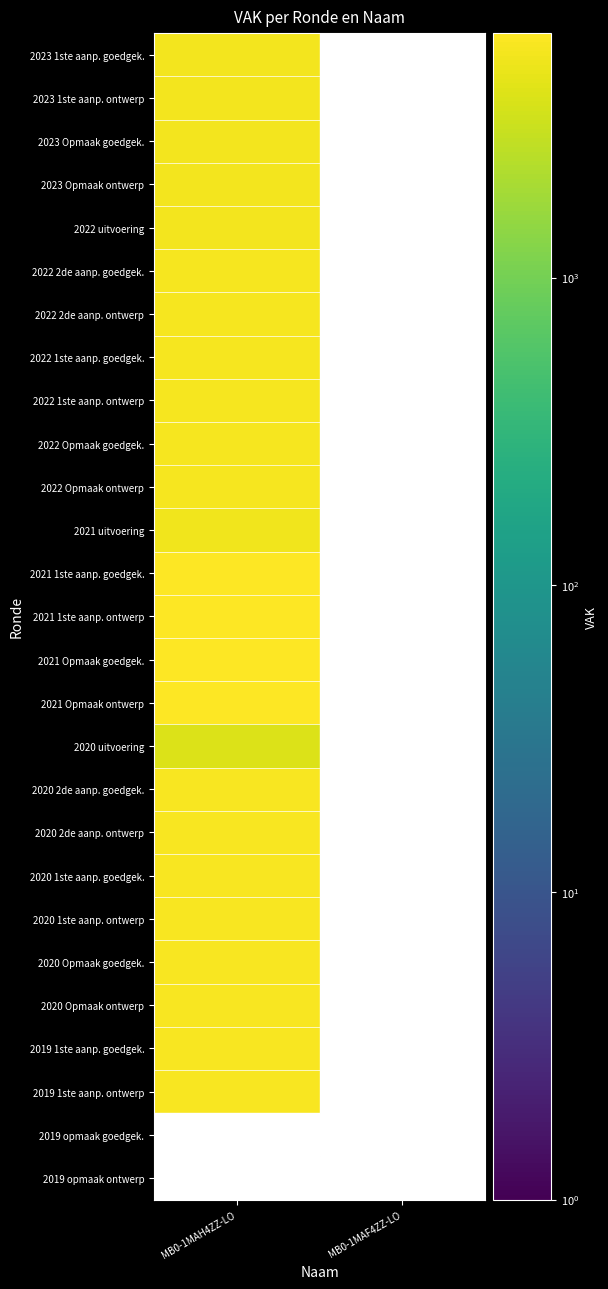

Which category has the lowest value in the 2019 1ste aanp. ontwerp series?

MB0-1MAH4ZZ-LO